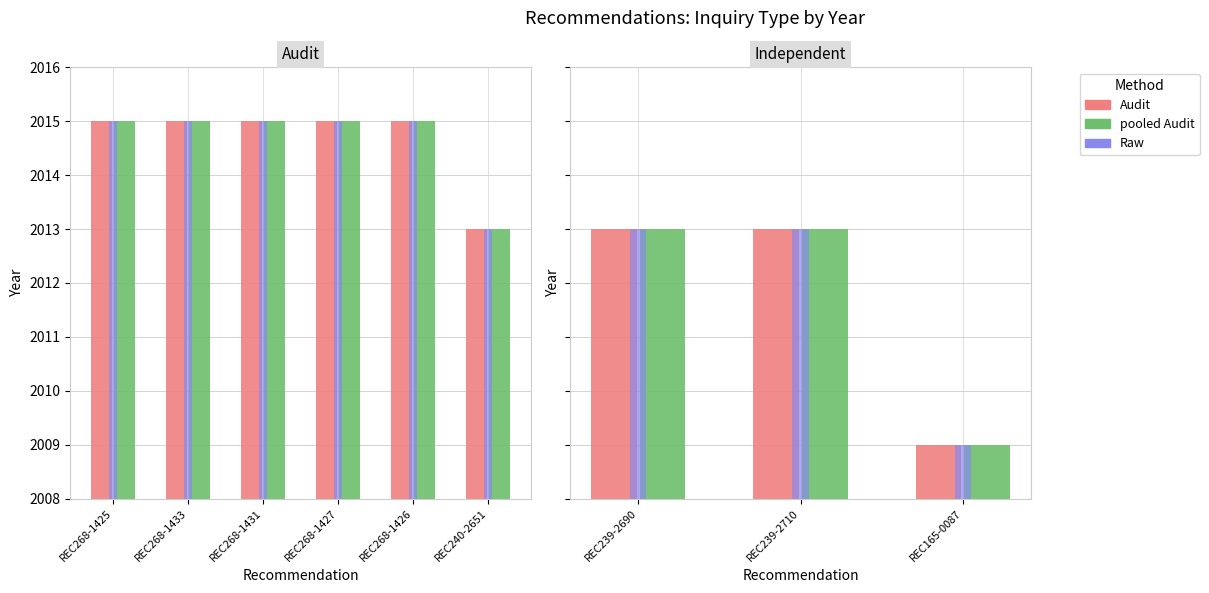

Rank the series by their maximum value, from highest to lowest.

Year, Year (pooled), Year (raw)